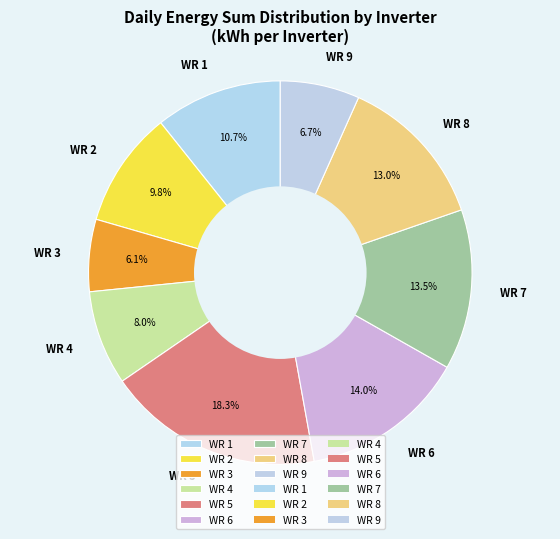

Does WR 5 represent more than half of the total?

No